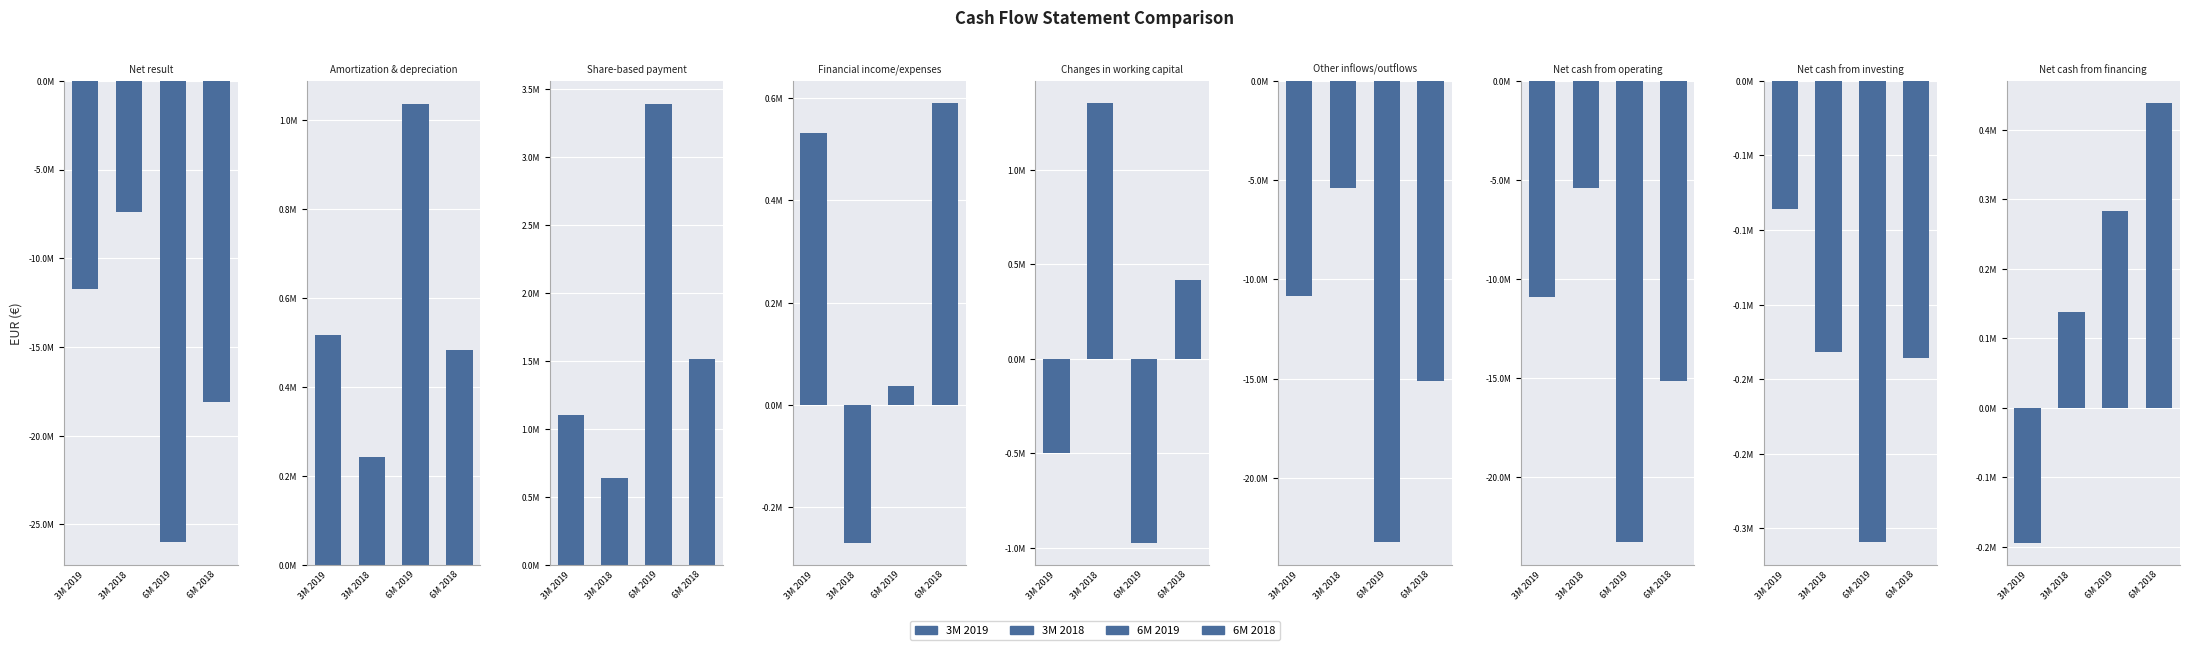

The 6M 2018 series shows -15126000 at Other inflows/outflows. True or false?

True